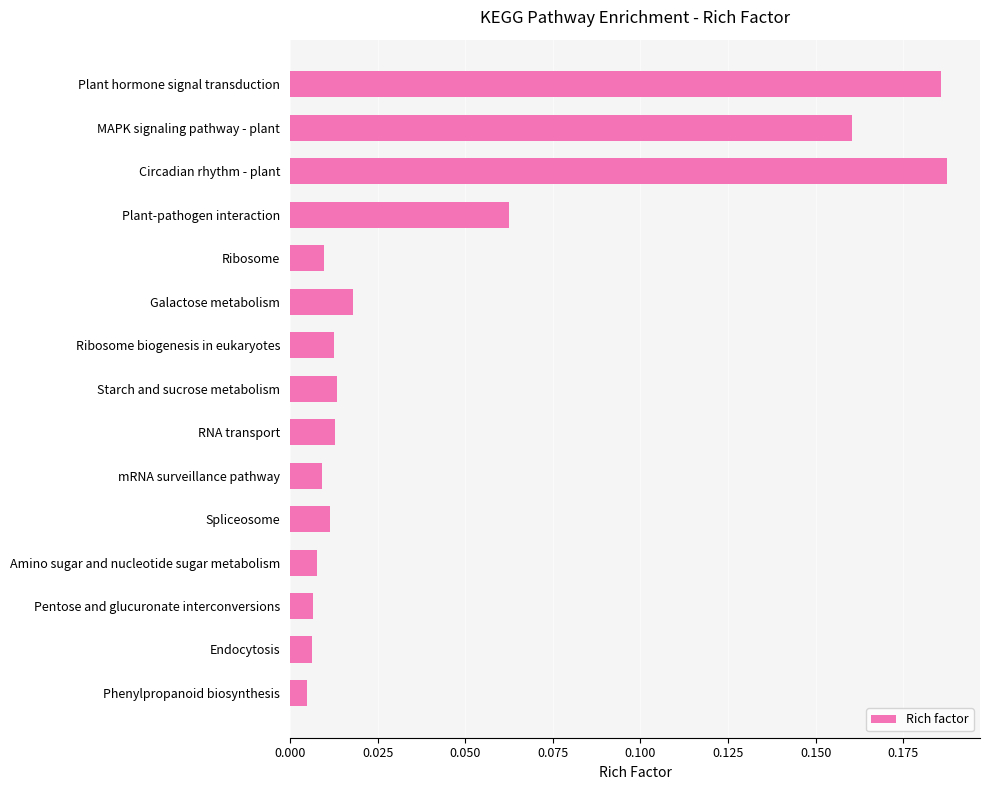

What is the sum of all values?

0.7